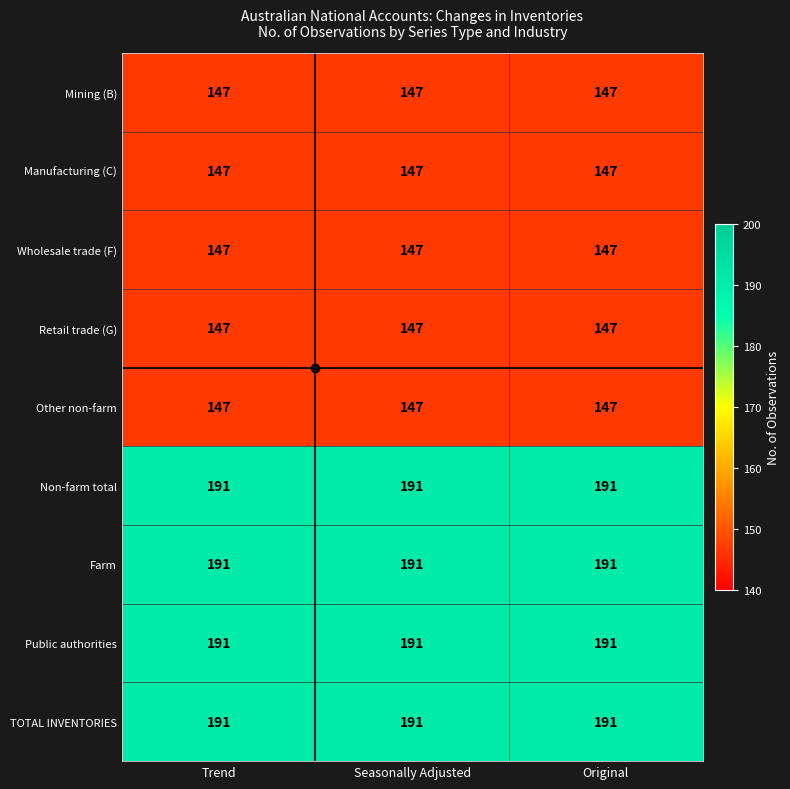

What is the average value of the TOTAL INVENTORIES series?

191